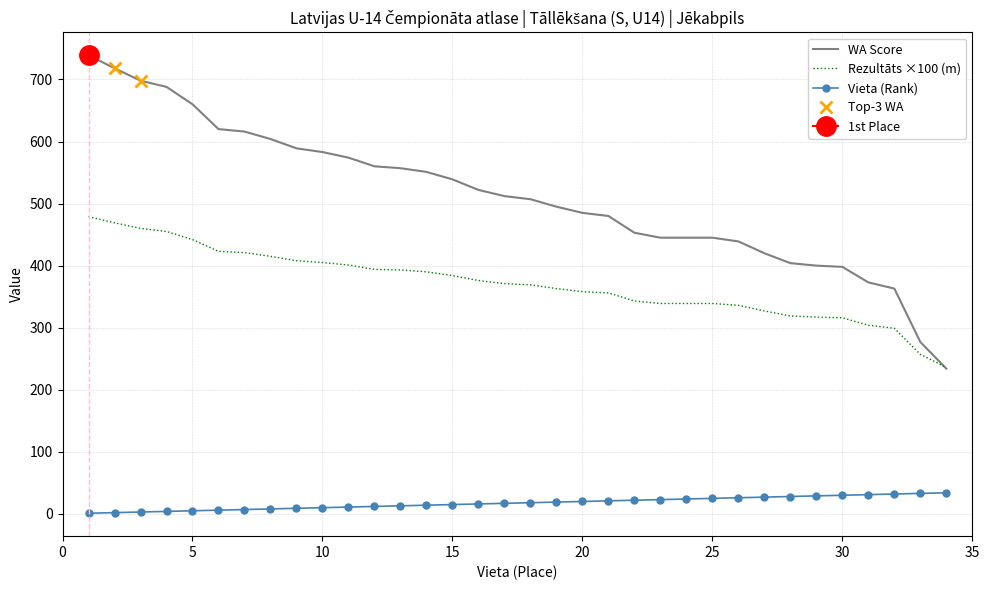

At which category is the sum across all series the highest?

1